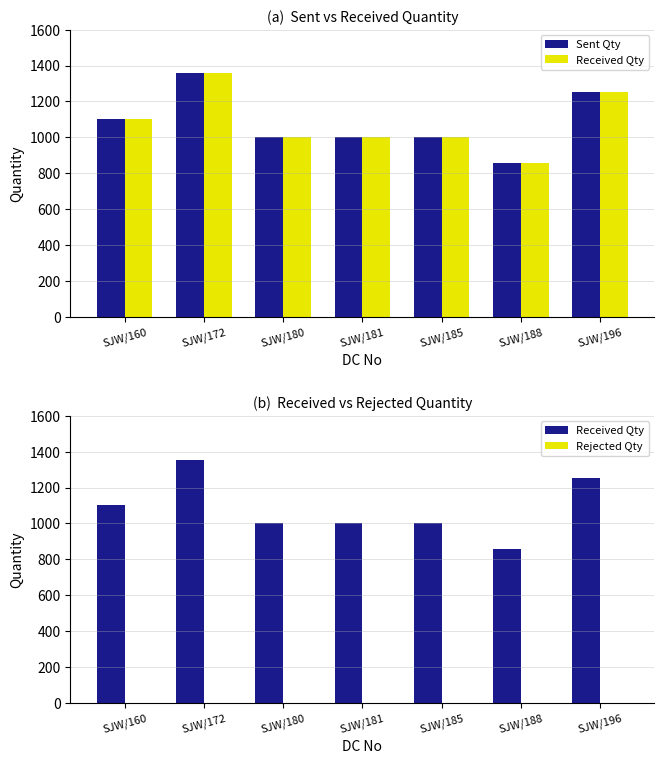

Which series has the largest total across all categories?

Sent Qty